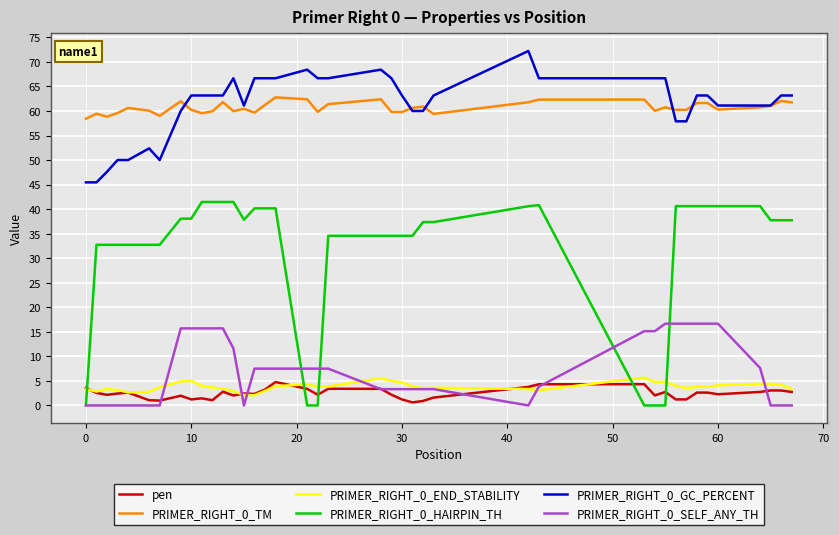

Which series has the largest range (max minus min)?

PRIMER_RIGHT_0_HAIRPIN_TH